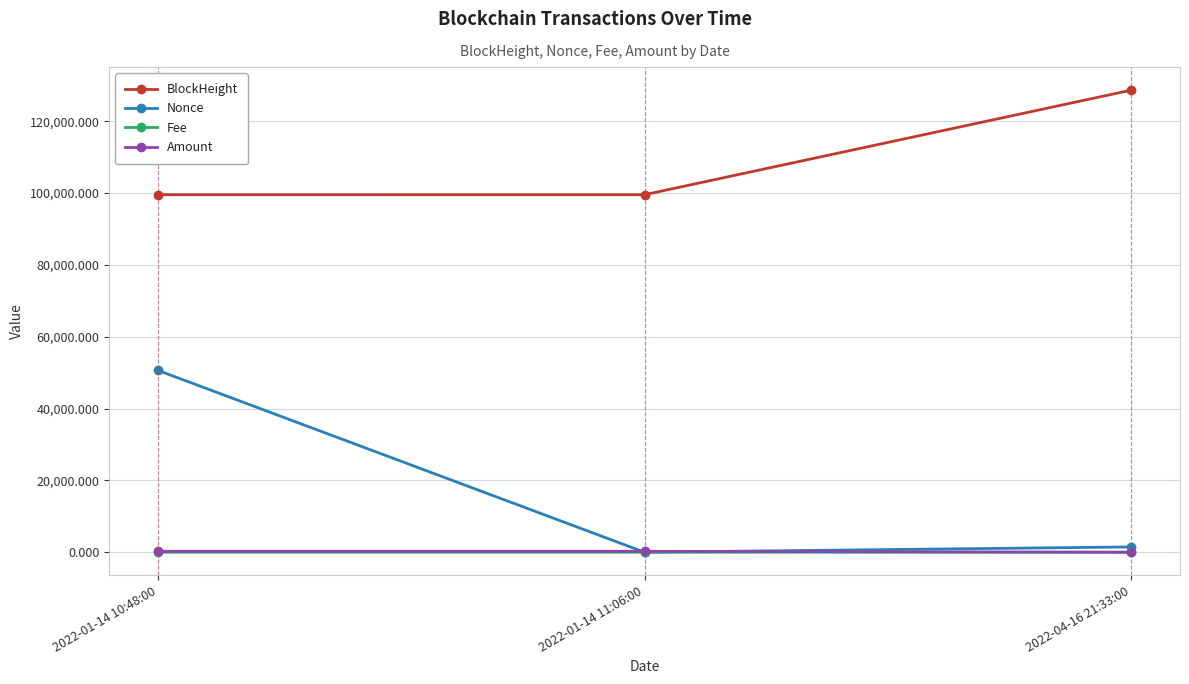

The value of Fee at 2022-01-14 10:48:00 is 0.0. True or false?

True